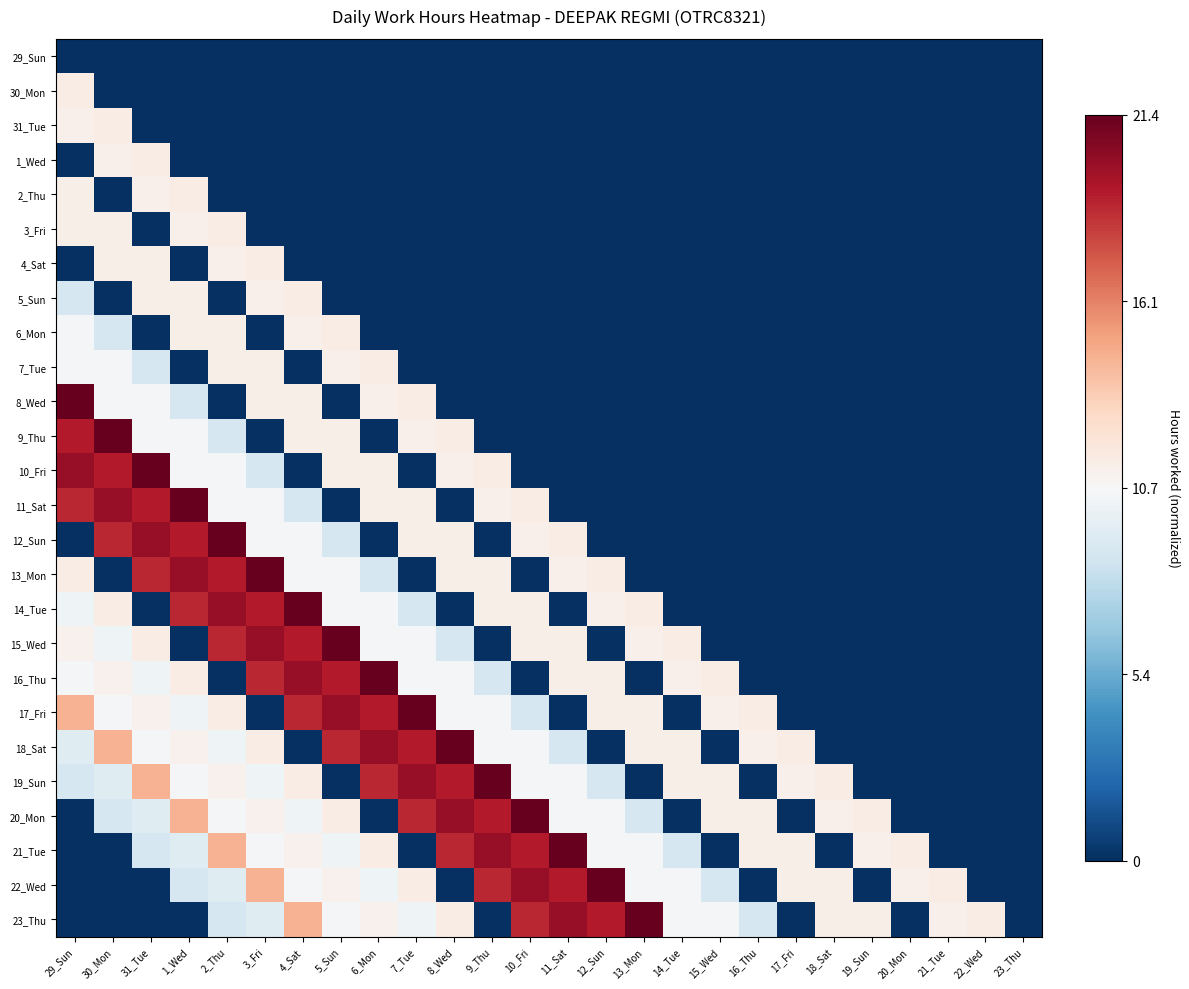

At which category does the chart reach its peak across all series?

29_Sun